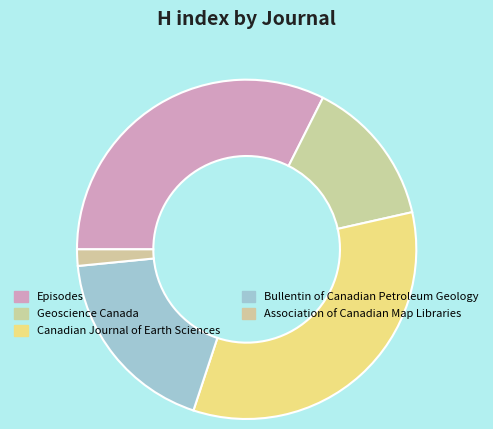

To the nearest percent, what portion does Canadian Journal of Earth Sciences represent?

34%